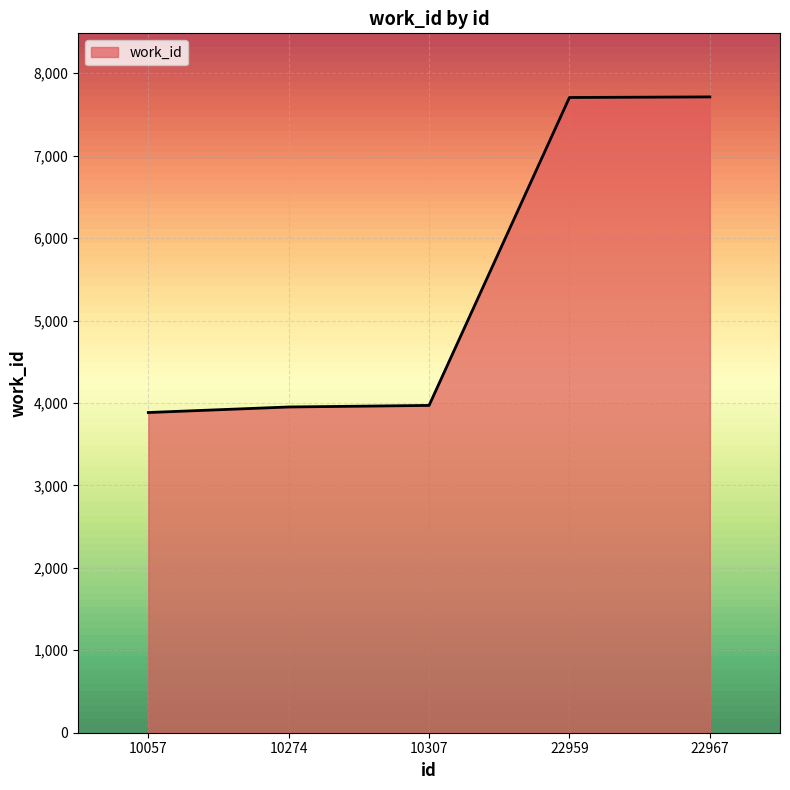

True or false: the data shows 1890 at 10274.

False